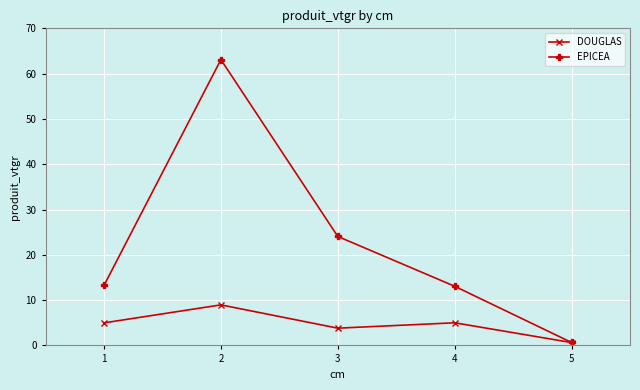

At which label does DOUGLAS reach its minimum?

5